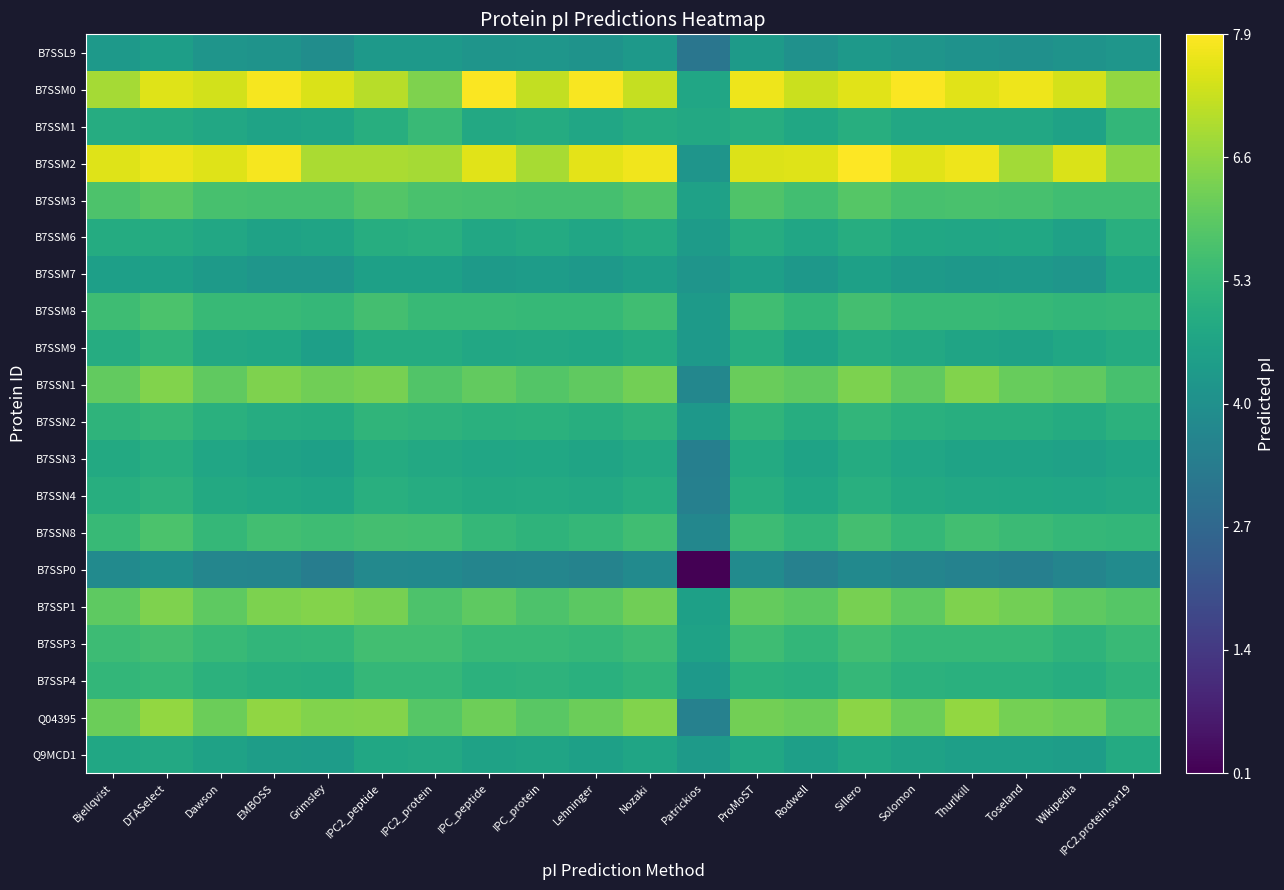

Which label corresponds to the smallest value in the chart?

Patrickios